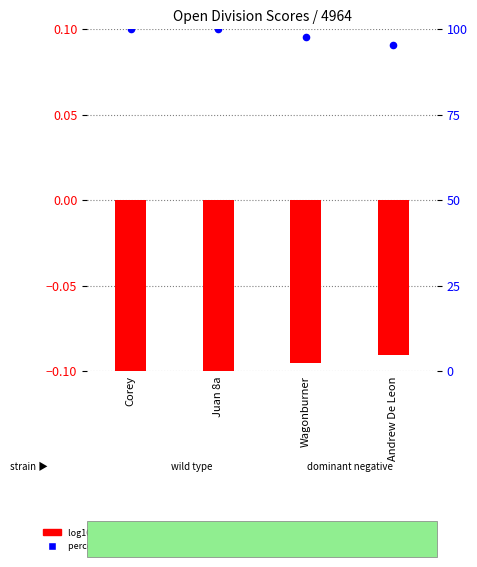

Which series has the largest total across all categories?

percentile rank within the sample